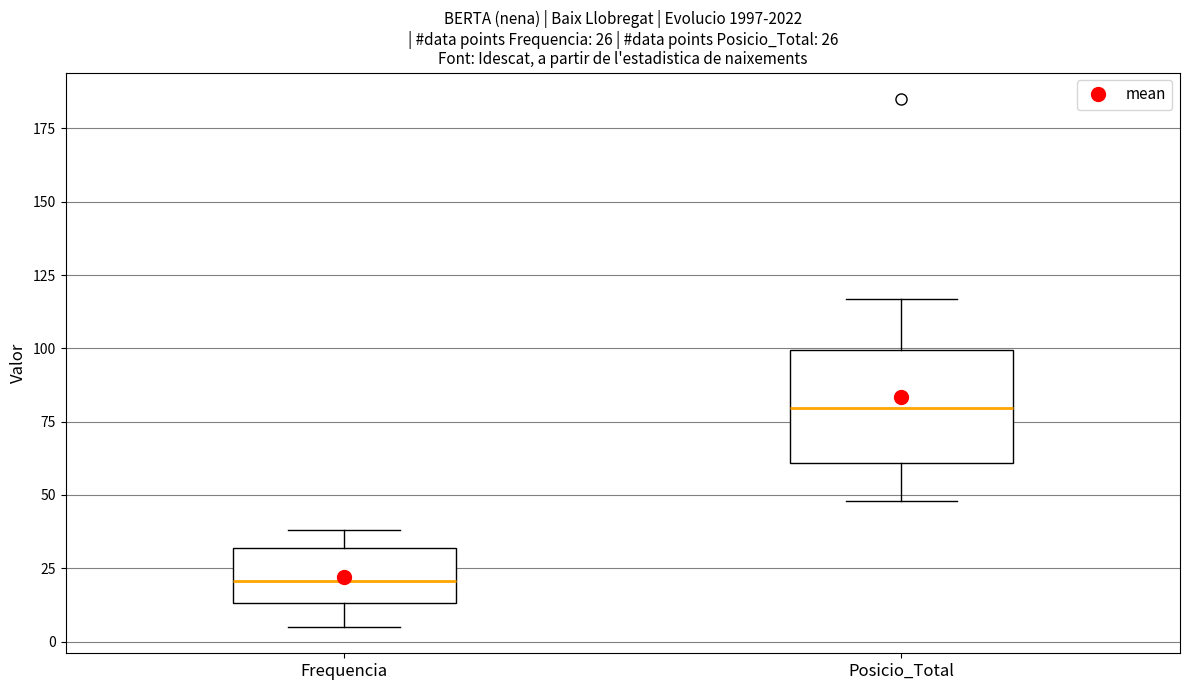

Which box's median line is the lowest?

Frequencia